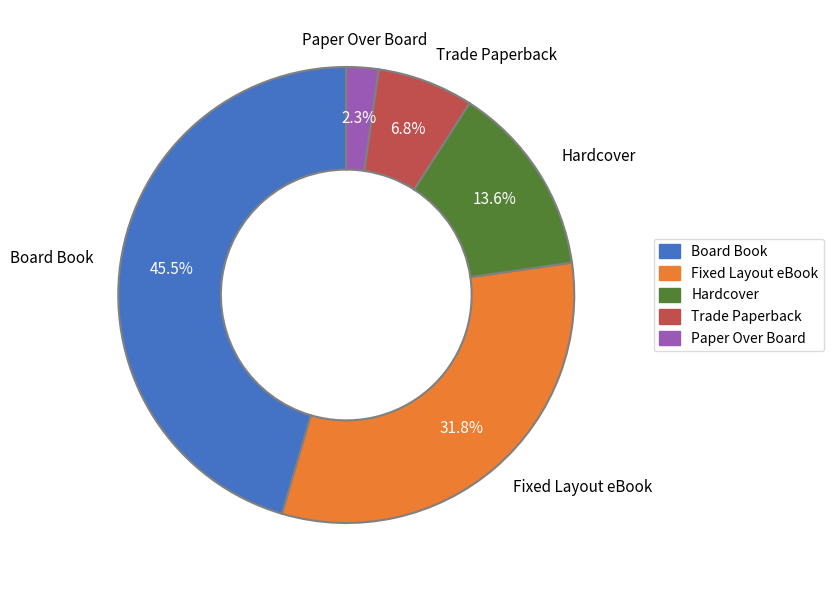

How many slices are in this pie chart?

5